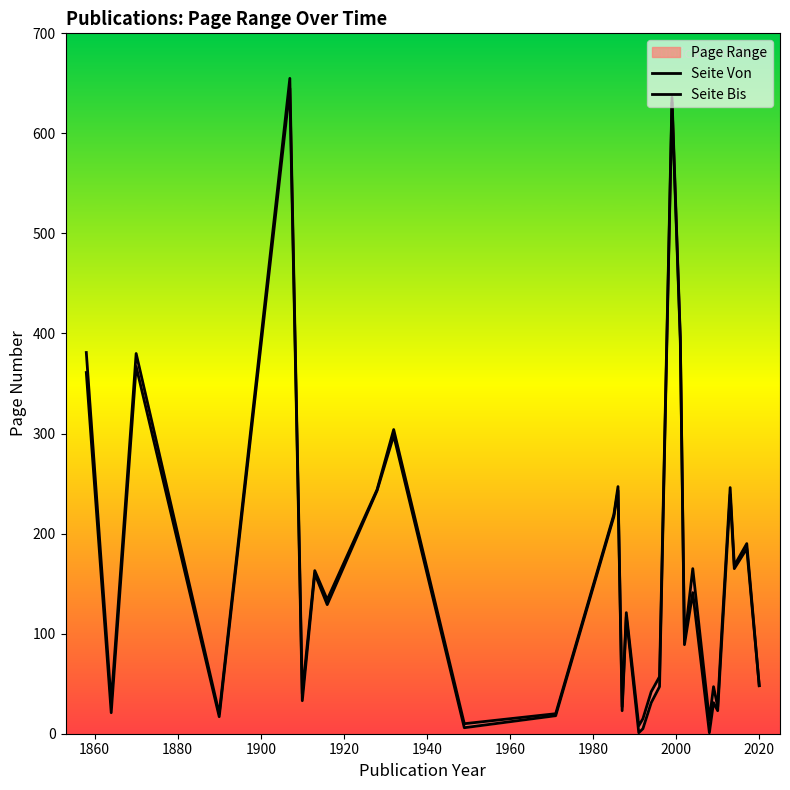

Which series has the largest range (max minus min)?

Seite Bis